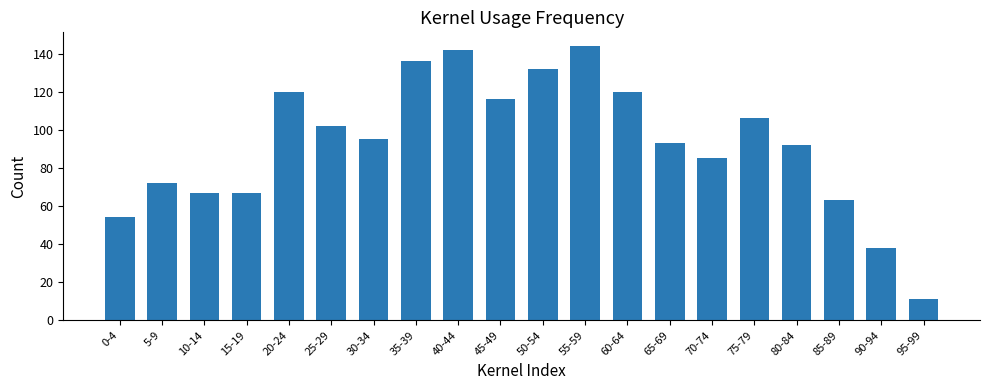

What is the difference between the values at 5-9 and 75-79?

34